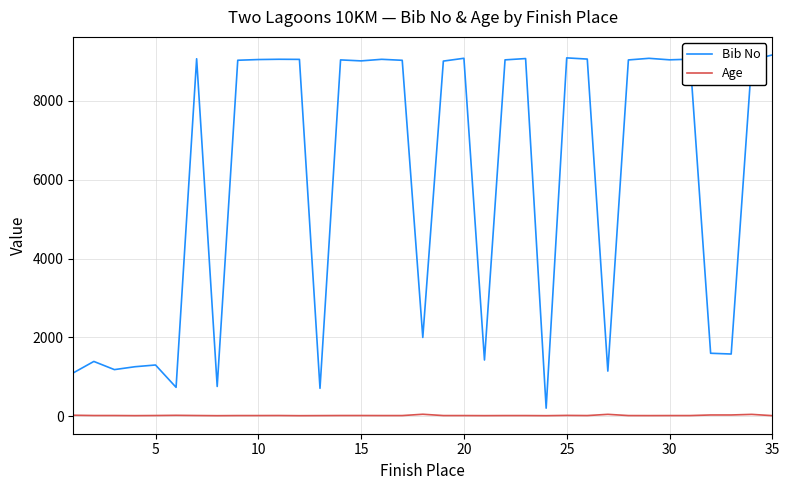

Which series has the largest range (max minus min)?

Bib No